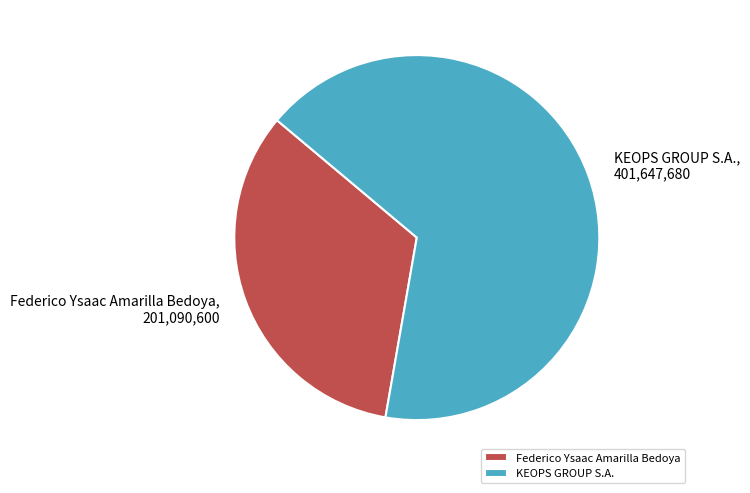

Is there a majority slice in this chart?

Yes